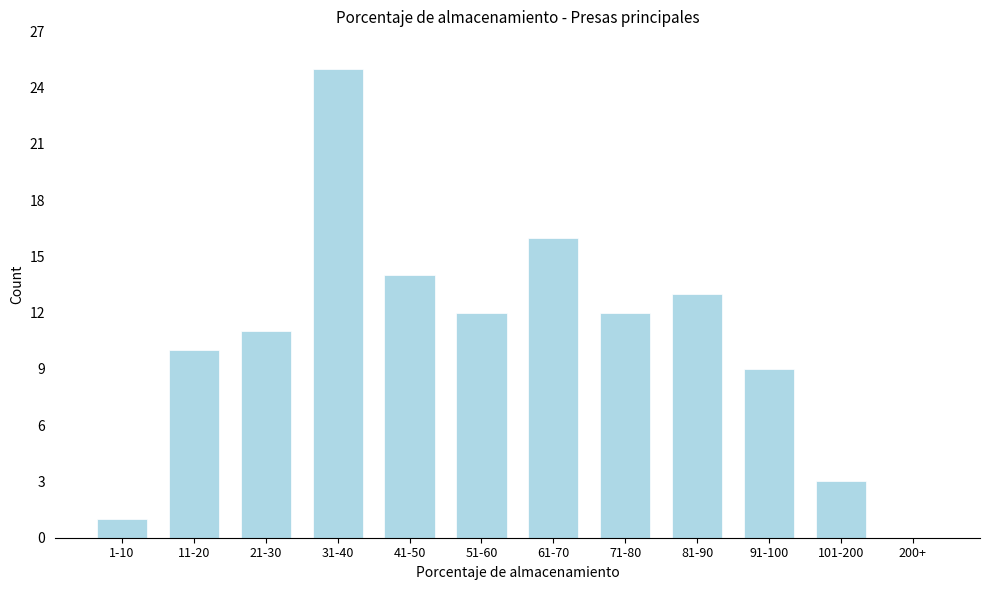

Reading left to right, transcribe all the data shown in this chart.

1-10=1	11-20=10	21-30=11	31-40=25	41-50=14	51-60=12	61-70=16	71-80=12	81-90=13	91-100=9	101-200=3	200+=0